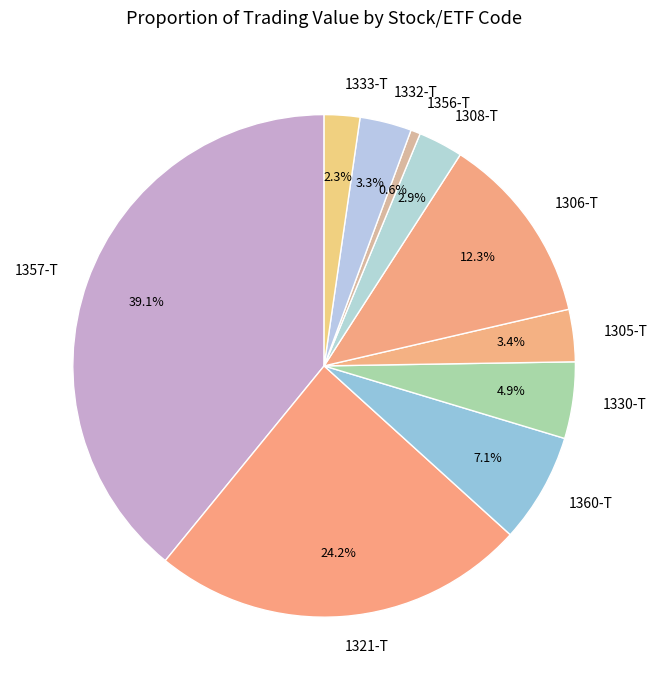

To the nearest percent, what portion does 1305-T represent?

3%